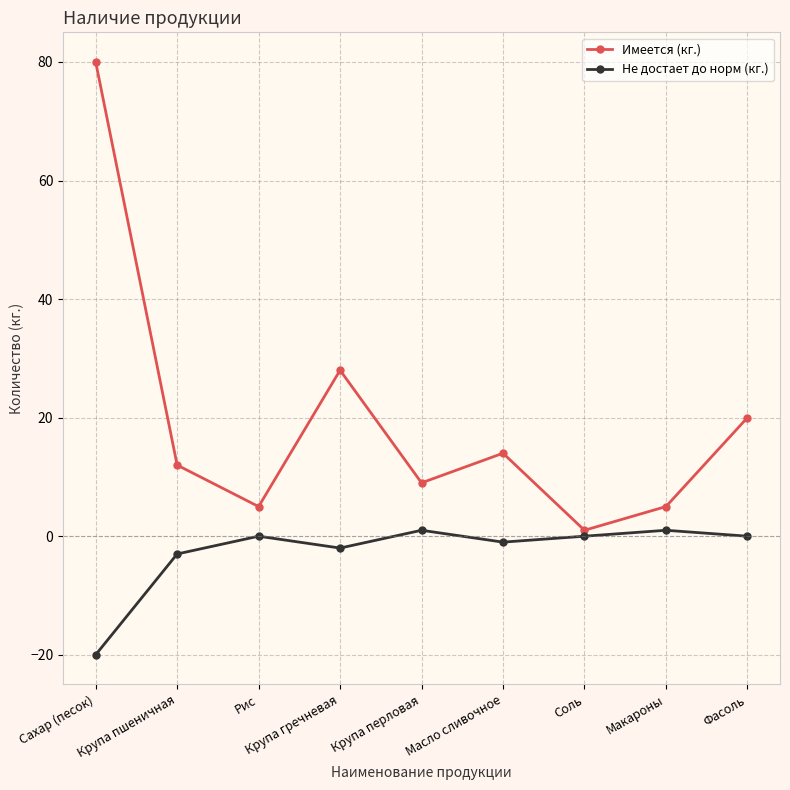

The value of Имеется (кг.) at Сахар (песок) is 26. True or false?

False